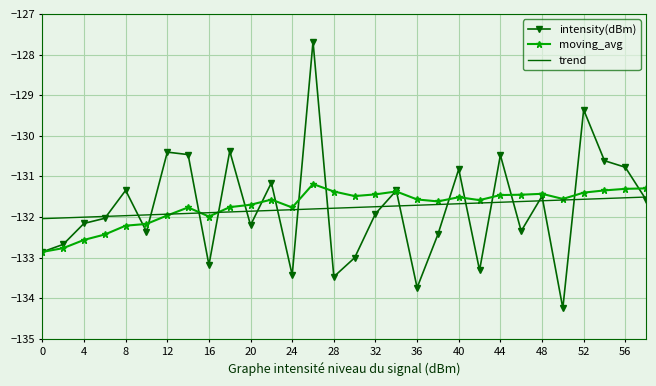

What is the average value of the intensity(dBm) series?

-131.8